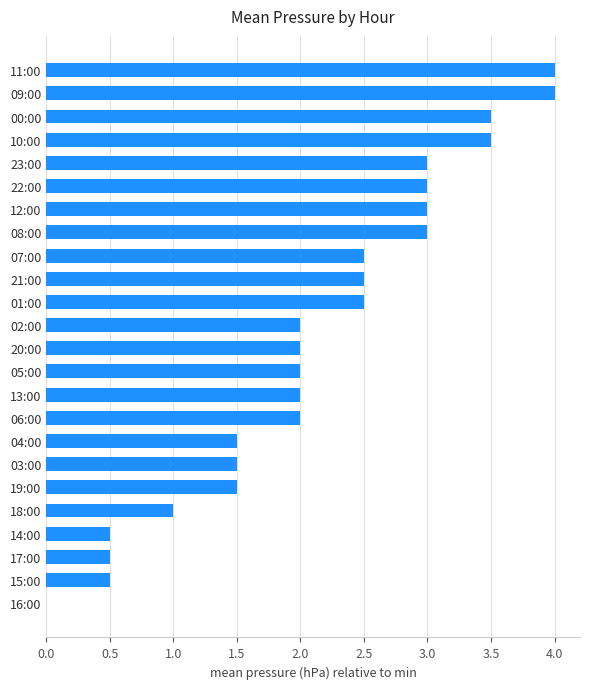

What is the sum of the values at 10:00 and 18:00?

4.5